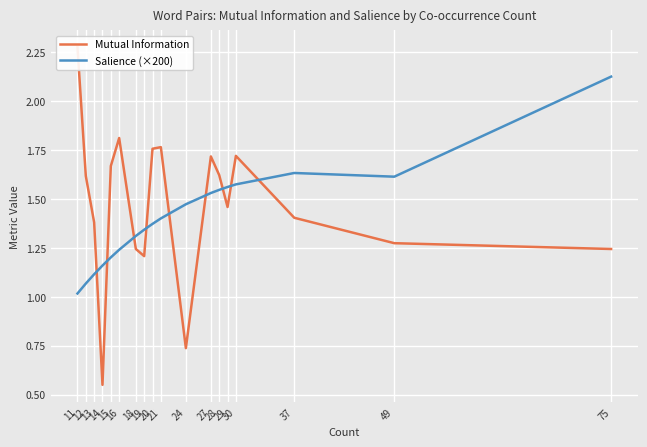

Reading left to right, extract all data points from this chart.

Mutual Information: 11=2.3	12=1.6	13=1.4	14=0.6	15=1.7	16=1.8	18=1.2	19=1.2	20=1.8	21=1.8	24=0.7	27=1.7	28=1.6	29=1.5	30=1.7	37=1.4	49=1.3	75=1.2
Salience (×200): 11=1.0	12=1.1	13=1.1	14=1.2	15=1.2	16=1.2	18=1.3	19=1.3	20=1.4	21=1.4	24=1.5	27=1.5	28=1.5	29=1.6	30=1.6	37=1.6	49=1.6	75=2.1